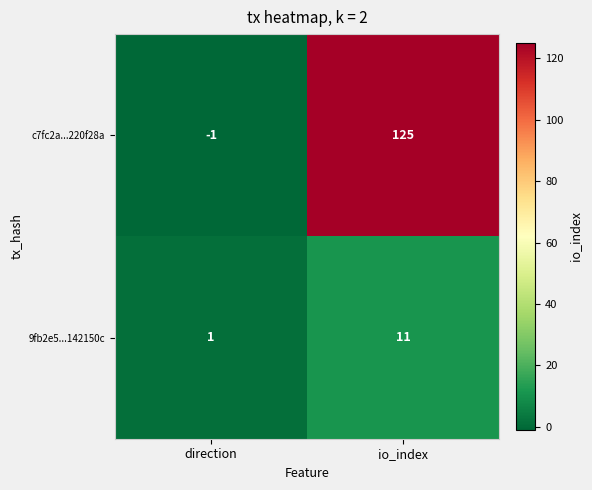

At direction, list the series in order from smallest to largest.

c7fc2a...220f28a, 9fb2e5...142150c